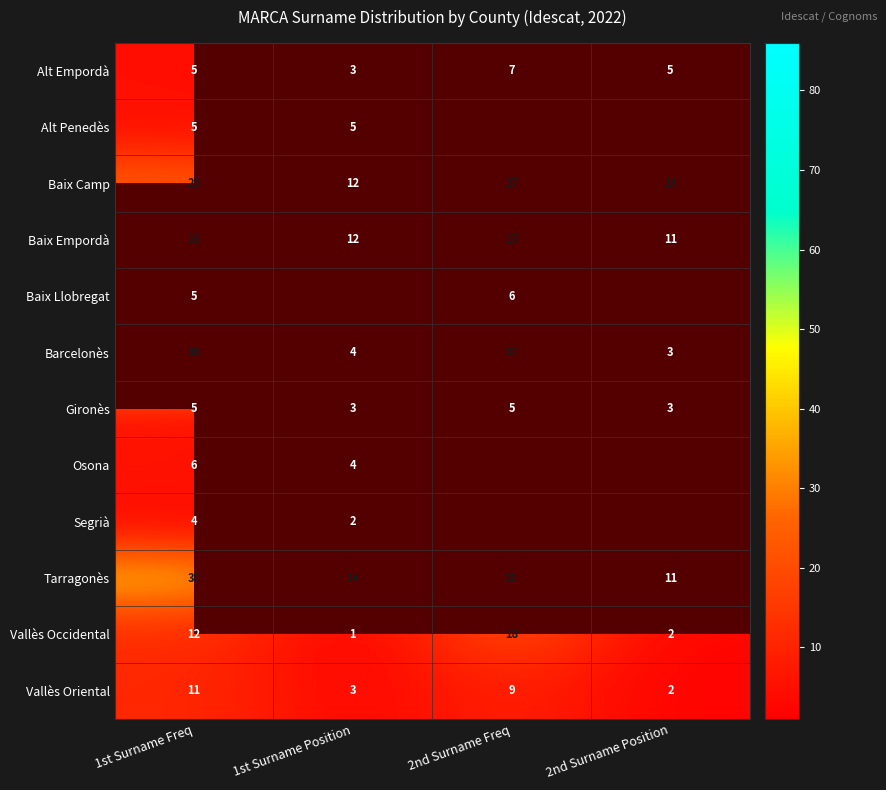

What is the spread (max minus min) of values at 2nd Surname Freq?

62.0